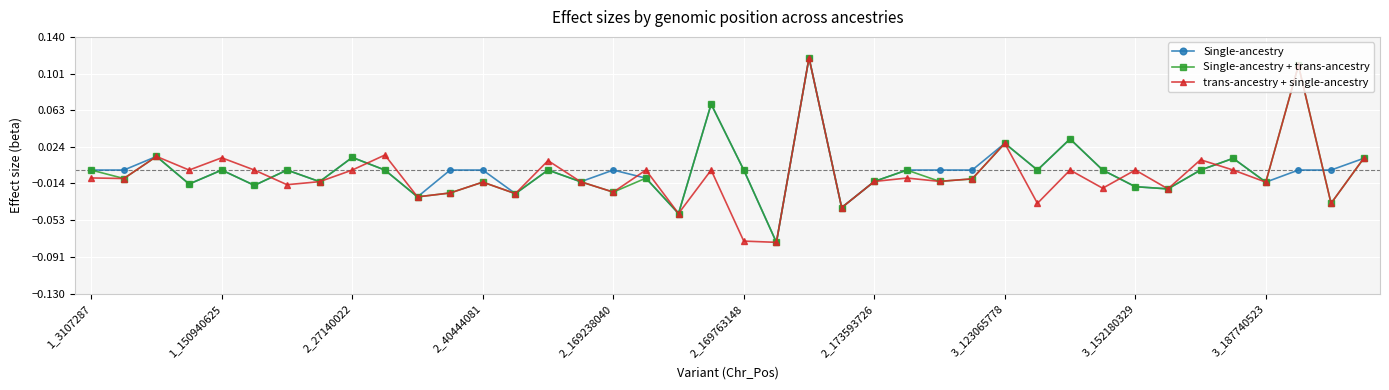

What is the difference between the second highest and minimum values in the Single-ancestry + trans-ancestry series?

0.2